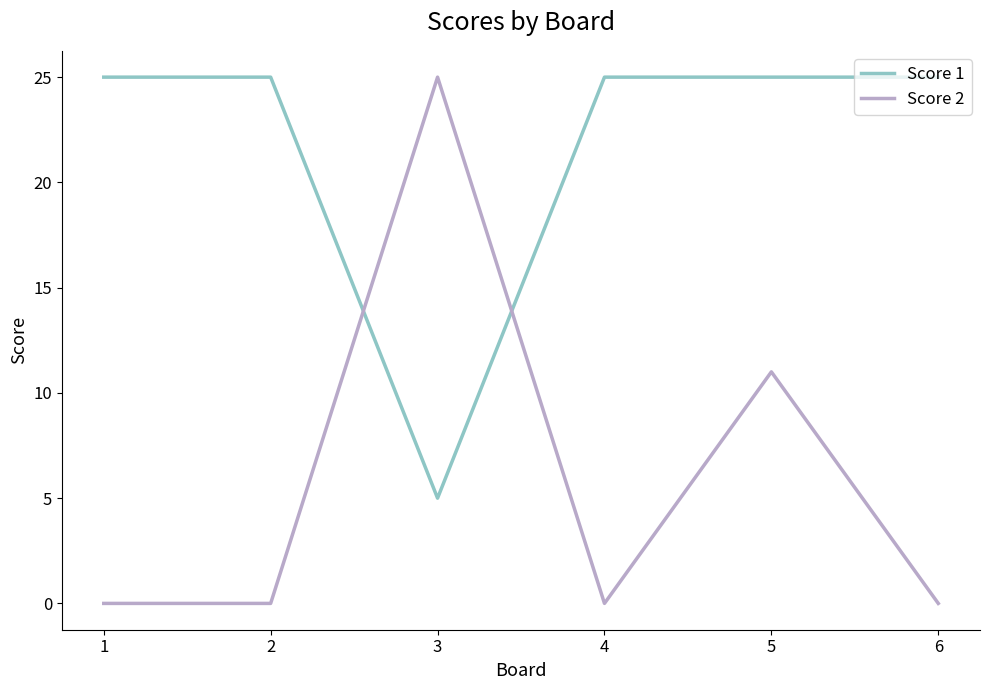

At 2, list the series in order from smallest to largest.

Score 2, Score 1